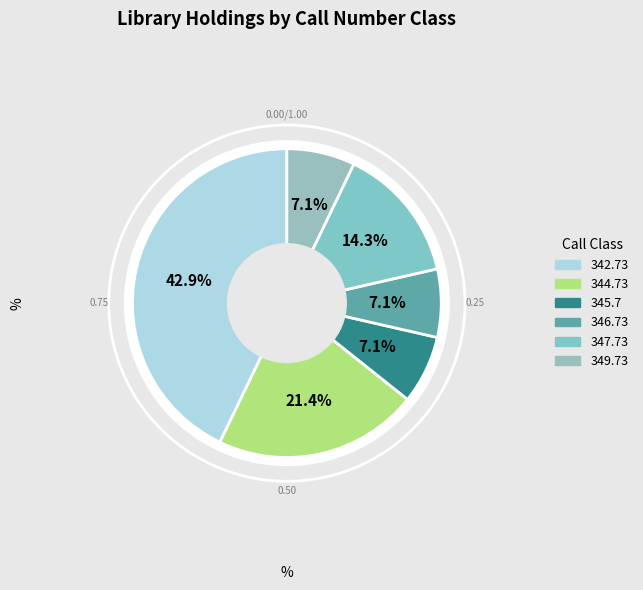

What percentage do 344.73 and 346.73 together represent?

28.6%